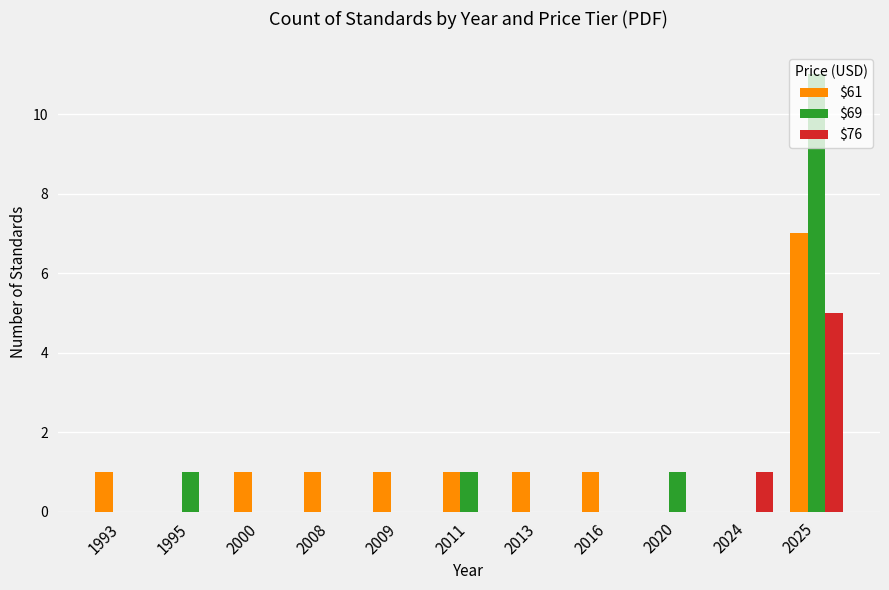

True or false: $69 has a value of 0 at 1993.

True